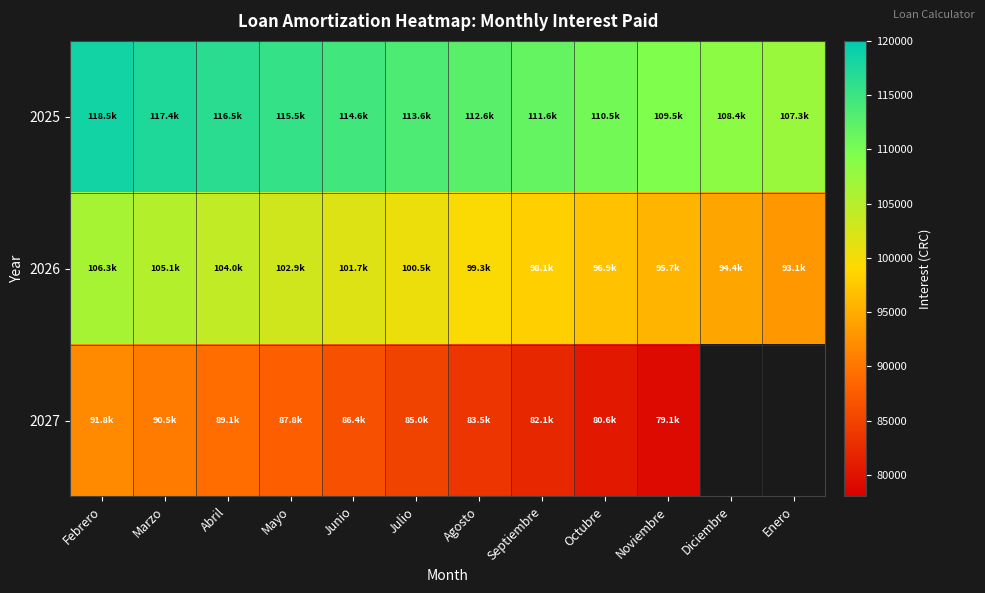

The value of 2025 at Junio is 114558.1. True or false?

True